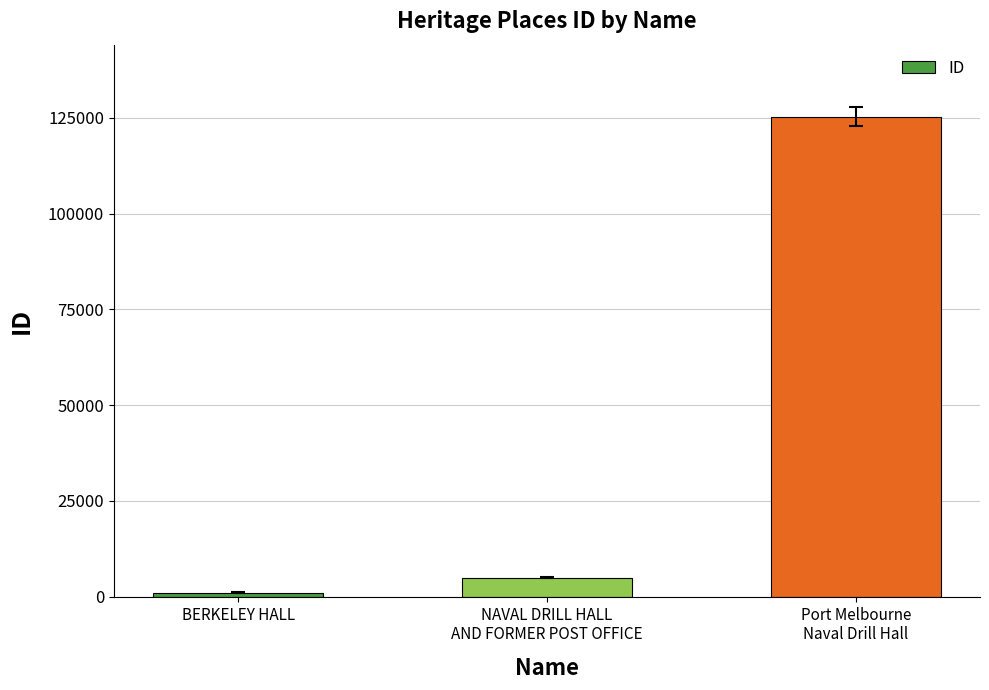

What is the minimum value shown in the chart?

1118